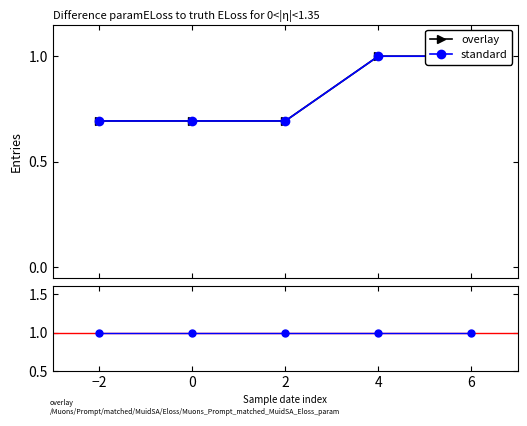

Which series has the largest range (max minus min)?

overlay